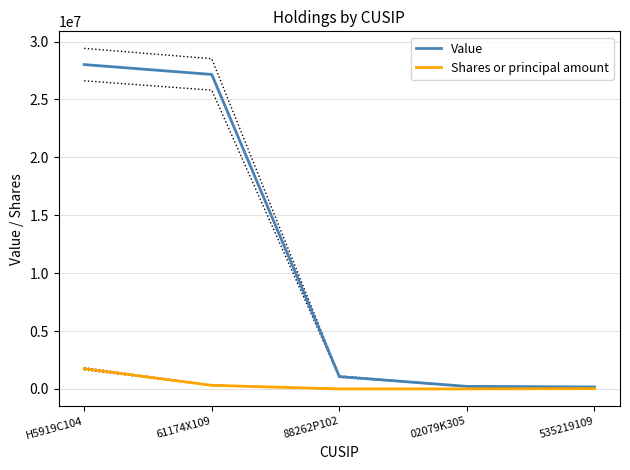

True or false: Value has more than 0 interior local peaks.

False